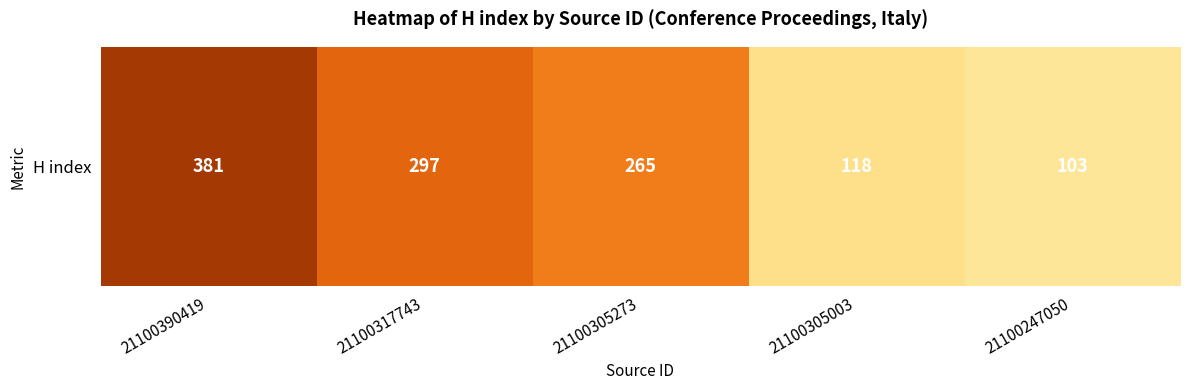

Read the value at 21100317743, to the nearest 50.

300